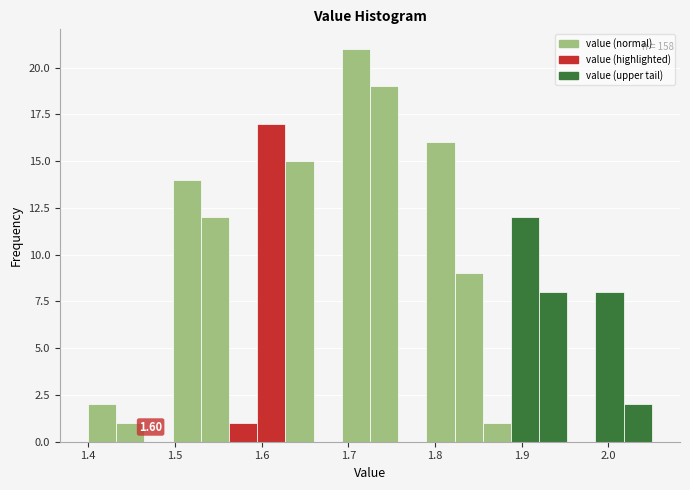

Read against the x-axis, roughly where is the centre of the tallest bar?

1.71